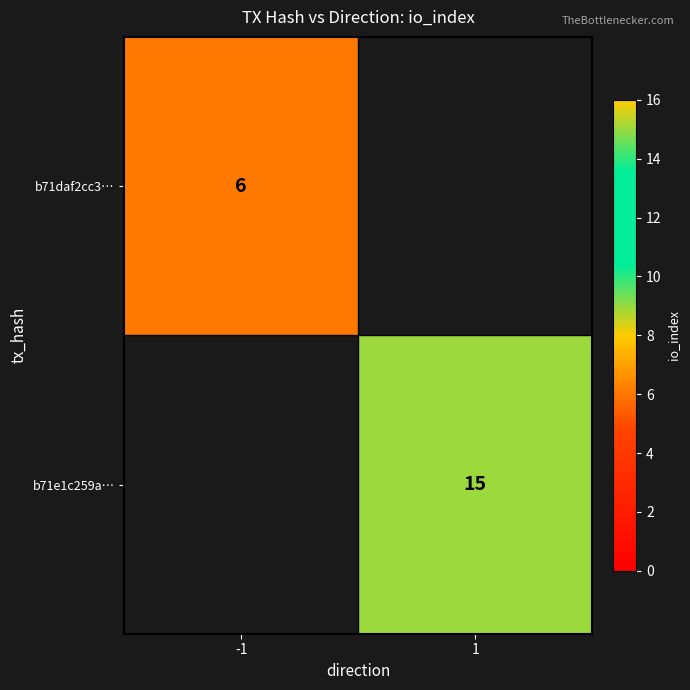

True or false: b71e1c259a… has a value of 22 at 1.

False